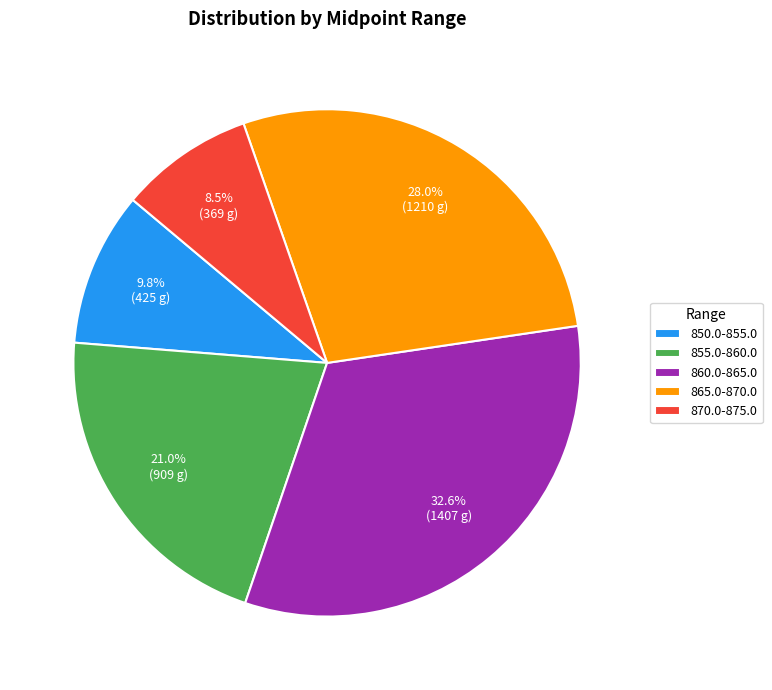

To the nearest percent, what percentage of the pie is 850.0-855.0?

10%